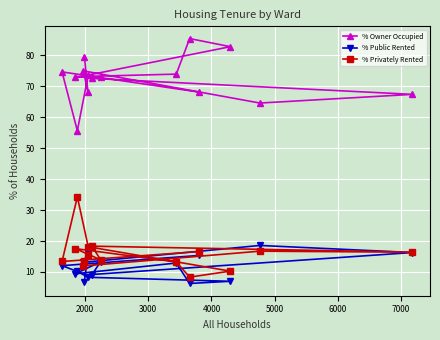

What is the lowest value of the % Owner Occupied series?

55.6